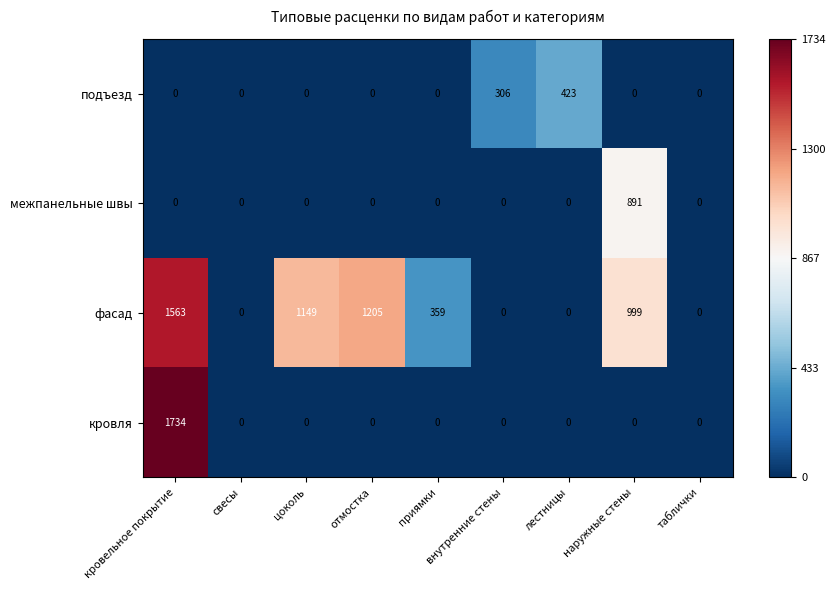

Rank the series by their maximum value, from lowest to highest.

подъезд, межпанельные швы, фасад, кровля